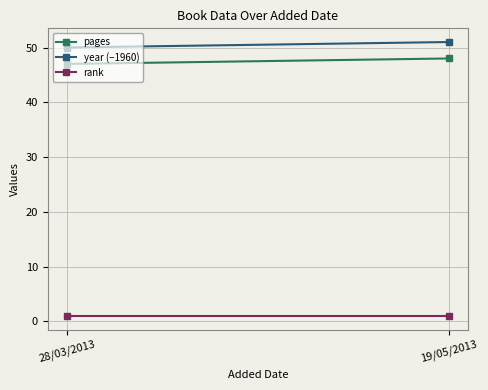

True or false: pages has a value of 83 at 28/03/2013.

False